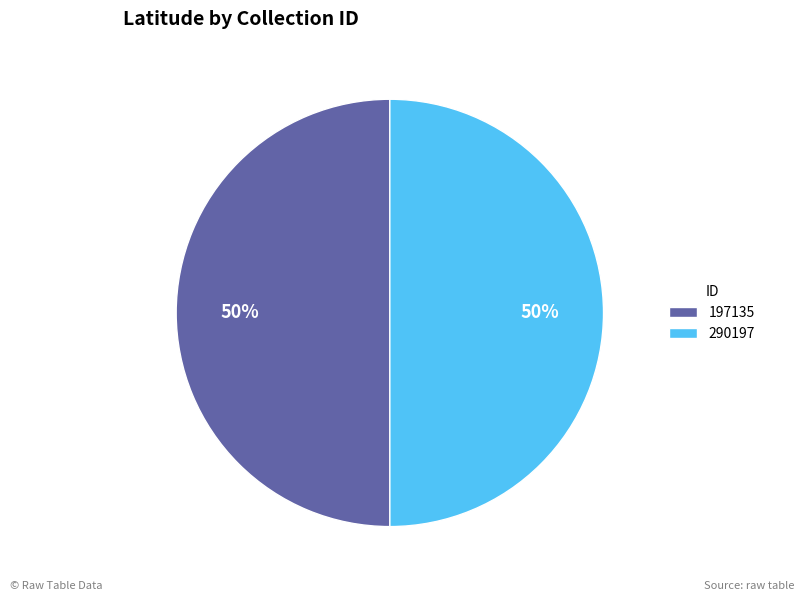

What is the ratio of the value at 290197 to the value at 197135?

1.0